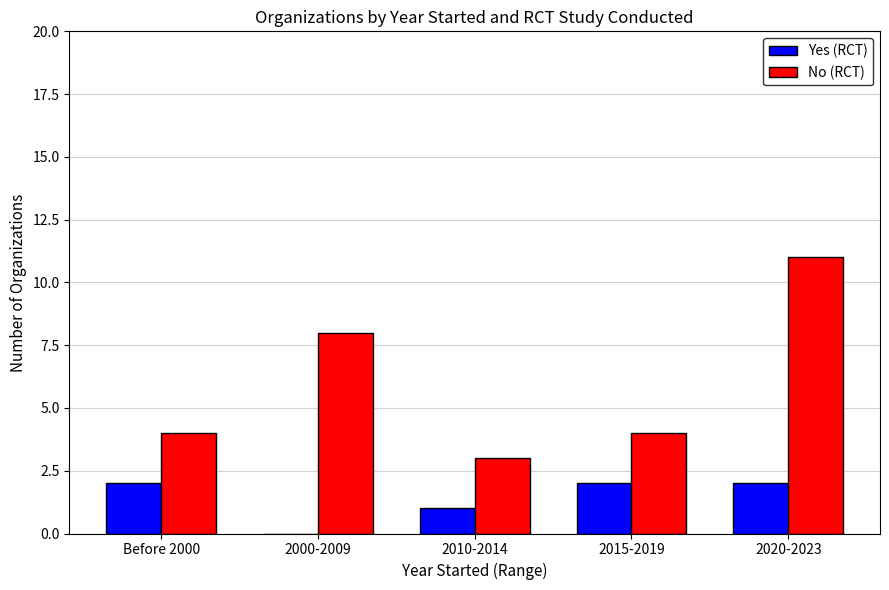

Which series has the largest range (max minus min)?

No (RCT)